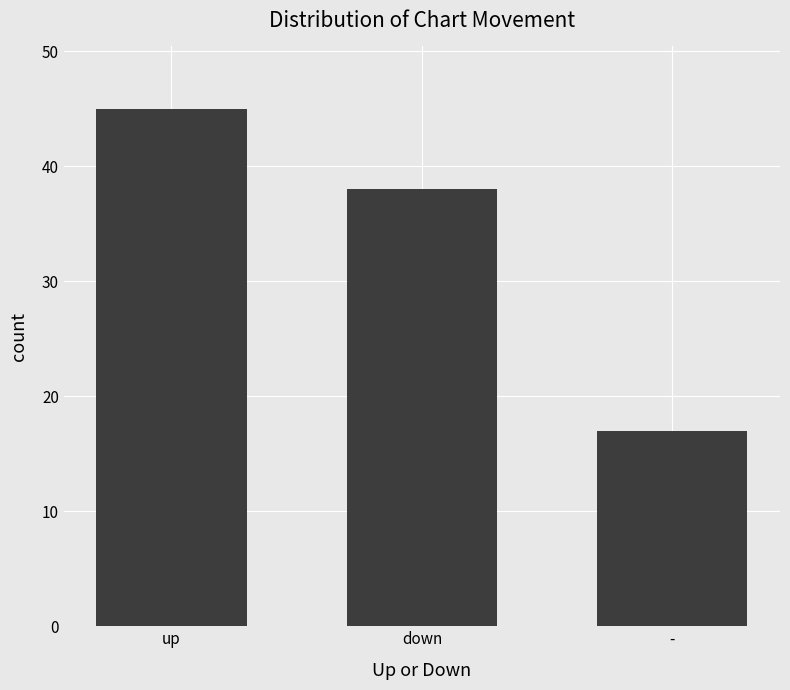

What is the greatest value displayed?

45